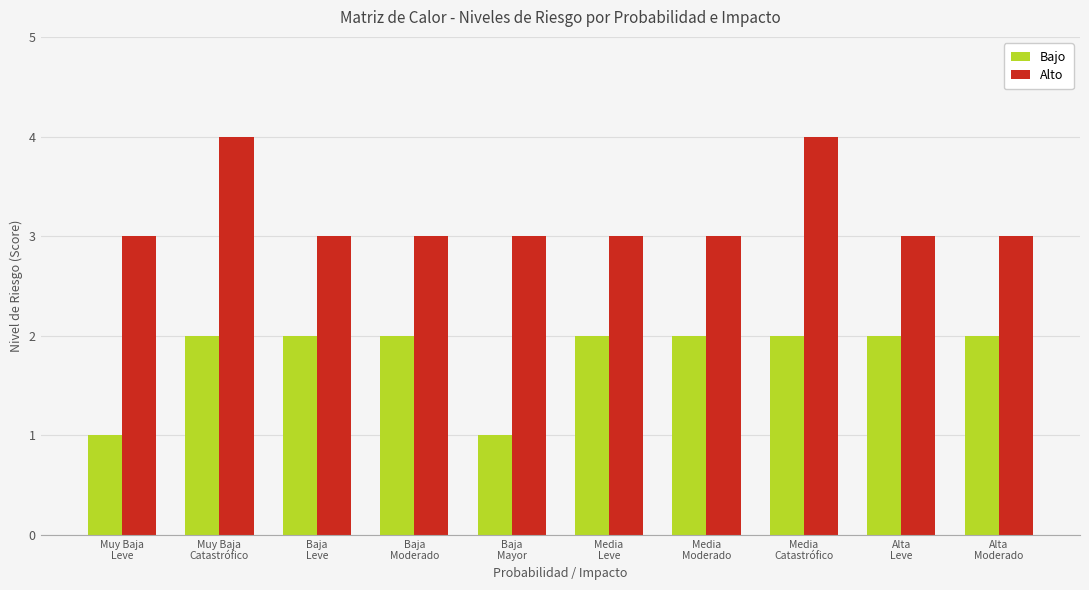

Which series has the largest total across all categories?

Alto